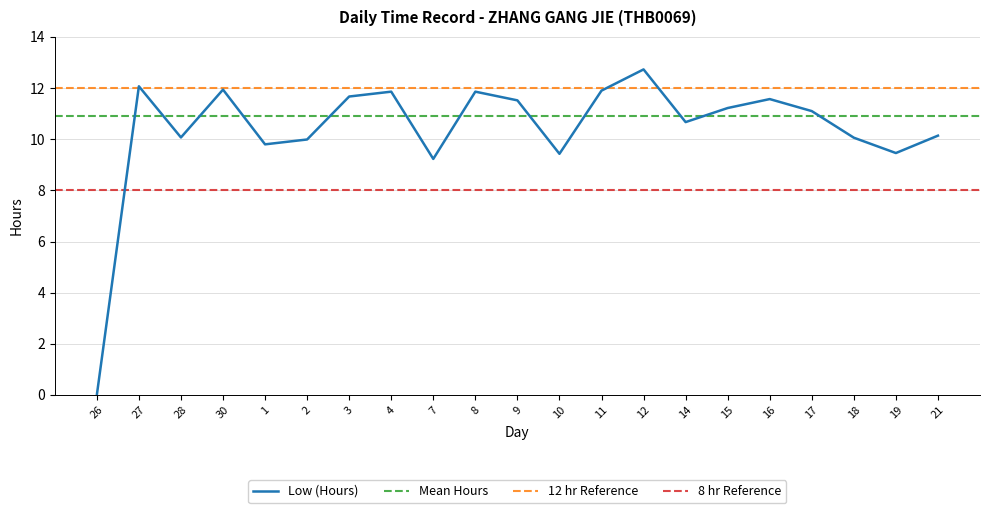

Reading right to left, what are all the values shown in this chart?

21=10.1	19=9.5	18=10.1	17=11.1	16=11.6	15=11.2	14=10.7	12=12.7	11=11.9	10=9.4	9=11.5	8=11.9	7=9.2	4=11.9	3=11.7	2=10.0	1=9.8	30=11.9	28=10.1	27=12.1	26=0.0